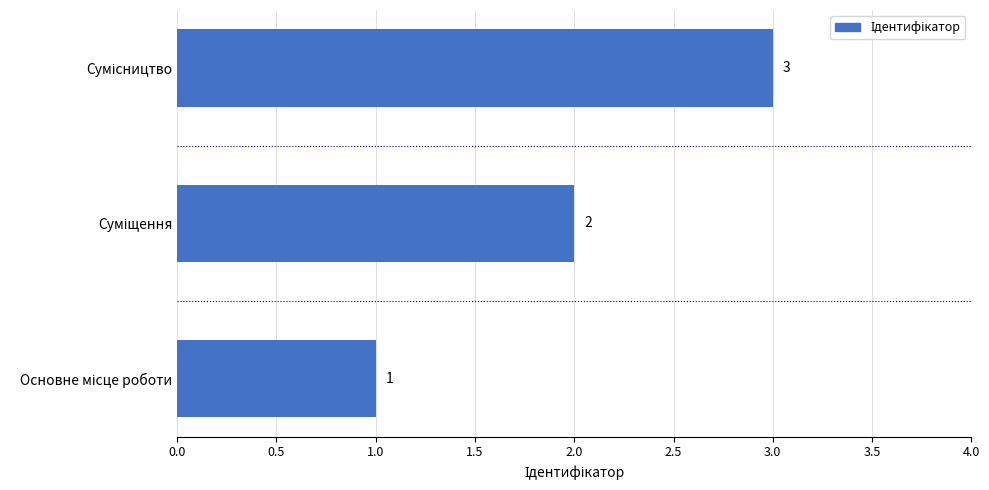

What is the difference between the maximum and minimum values?

2